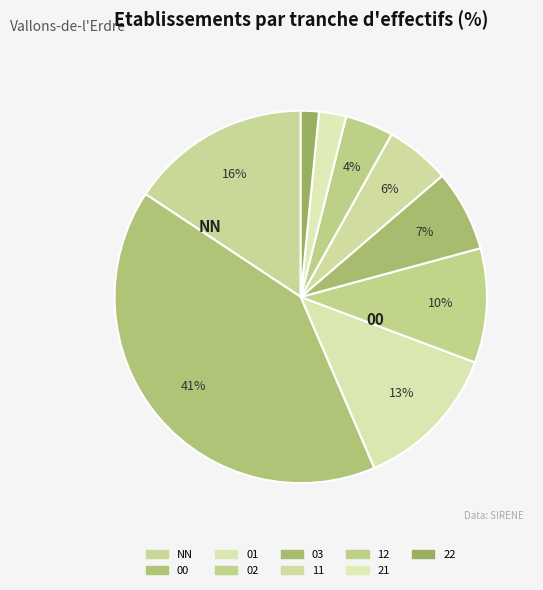

Count the number of slices in the pie.

9